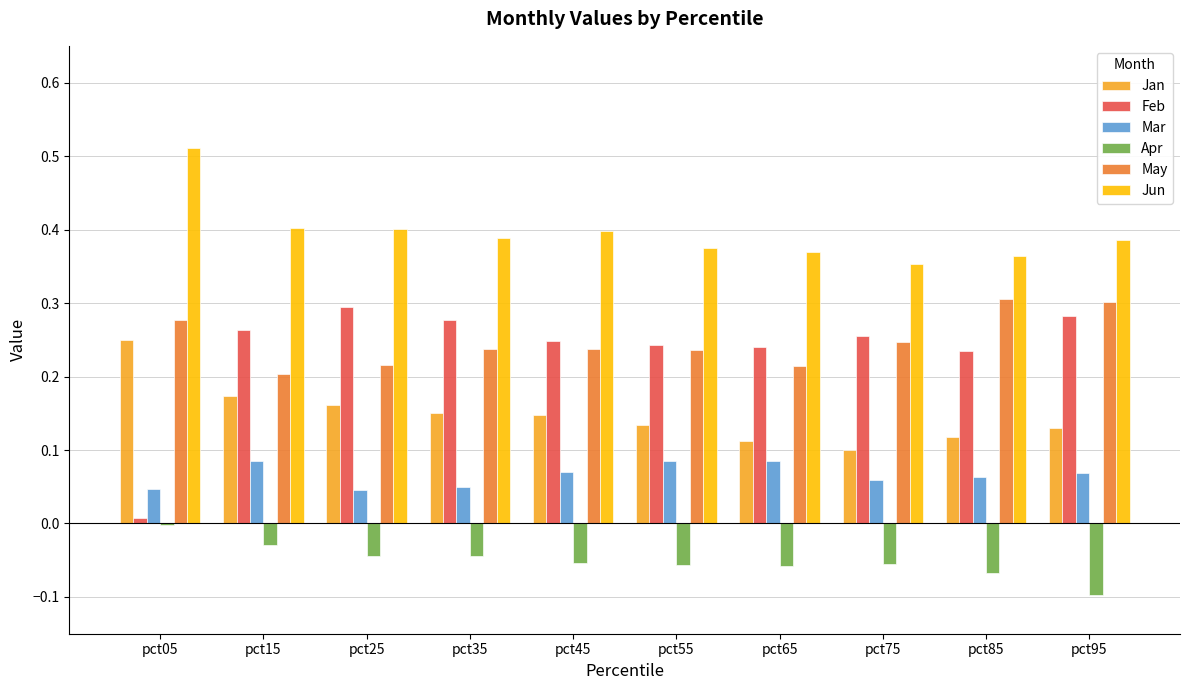

What is the sum of all Apr values?

-0.5